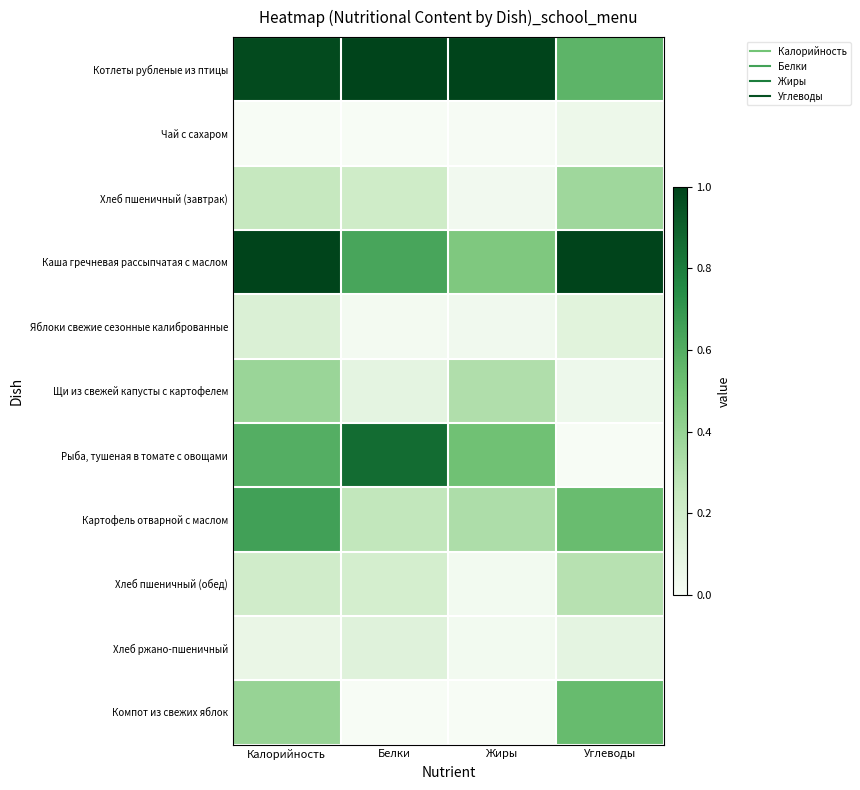

Reading right to left, what are all the values shown in this chart?

Котлеты рубленые из птицы: Углеводы=0.6	Жиры=1.0	Белки=1.0	Калорийность=1.0
Чай с сахаром: Углеводы=0.1	Жиры=0.0	Белки=0.0	Калорийность=0.0
Хлеб пшеничный (завтрак): Углеводы=0.4	Жиры=0.0	Белки=0.2	Калорийность=0.3
Каша гречневая рассыпчатая с маслом: Углеводы=1.0	Жиры=0.5	Белки=0.6	Калорийность=1.0
Яблоки свежие сезонные калиброванные: Углеводы=0.1	Жиры=0.0	Белки=0.0	Калорийность=0.1
Щи из свежей капусты с картофелем: Углеводы=0.0	Жиры=0.3	Белки=0.1	Калорийность=0.4
Рыба, тушеная в томате с овощами: Углеводы=0.0	Жиры=0.5	Белки=0.9	Калорийность=0.6
Картофель отварной с маслом: Углеводы=0.5	Жиры=0.3	Белки=0.3	Калорийность=0.7
Хлеб пшеничный (обед): Углеводы=0.3	Жиры=0.0	Белки=0.2	Калорийность=0.2
Хлеб ржано-пшеничный: Углеводы=0.1	Жиры=0.0	Белки=0.1	Калорийность=0.1
Компот из свежих яблок: Углеводы=0.5	Жиры=0.0	Белки=0.0	Калорийность=0.4